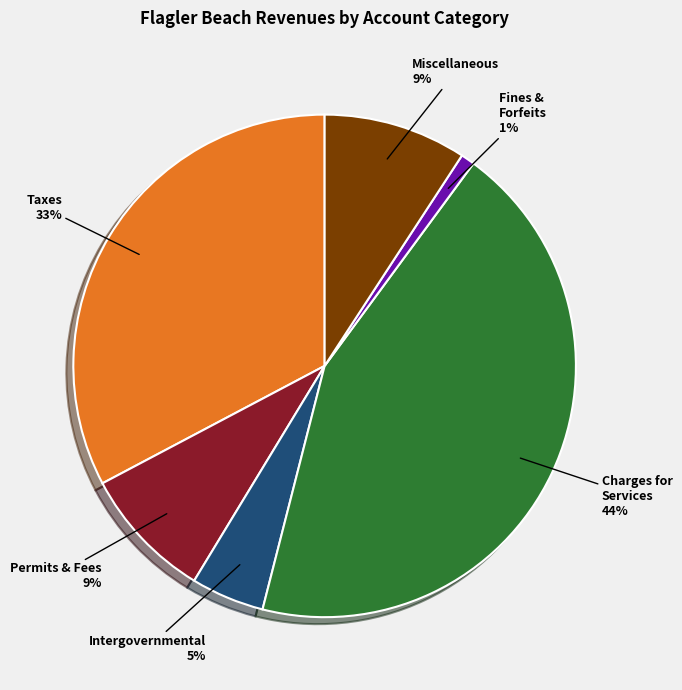

Is there any slice that represents more than half of the pie?

No